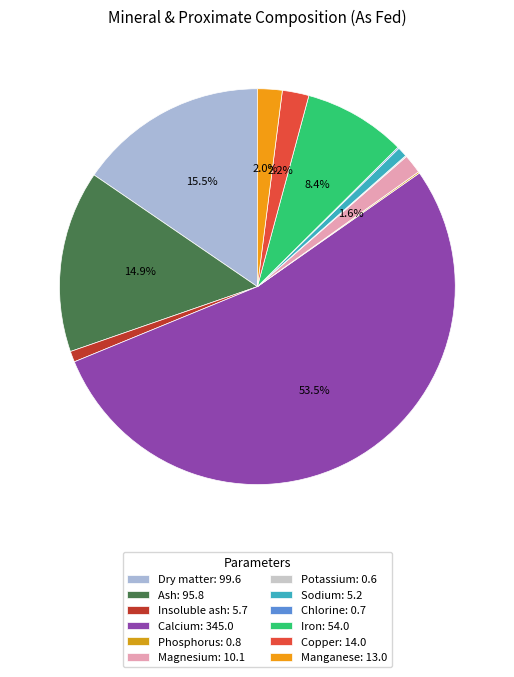

Which slice is the largest?

Calcium